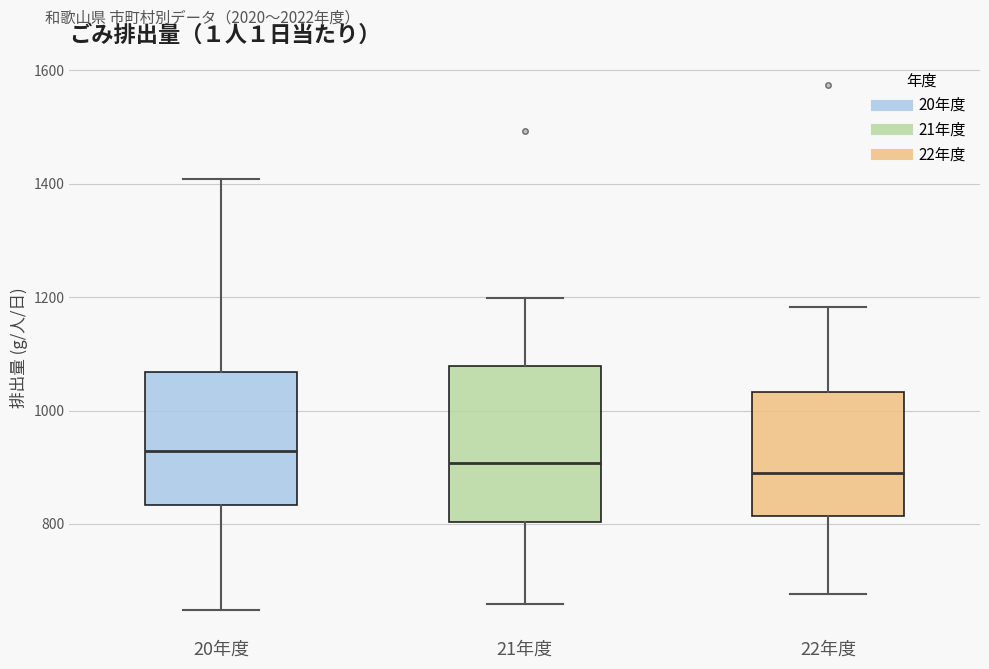

Reading left to right, read every box against the y-axis: the position of its median line, the range the box covers, and the ends of its whiskers. The values are not printed on the chart, so give them approximately, as read against the axis.

20年度: median 920, box 840 to 1060, whiskers 640 to 1400
21年度: median 900, box 800 to 1080, whiskers 660 to 1200
22年度: median 880, box 820 to 1040, whiskers 680 to 1180